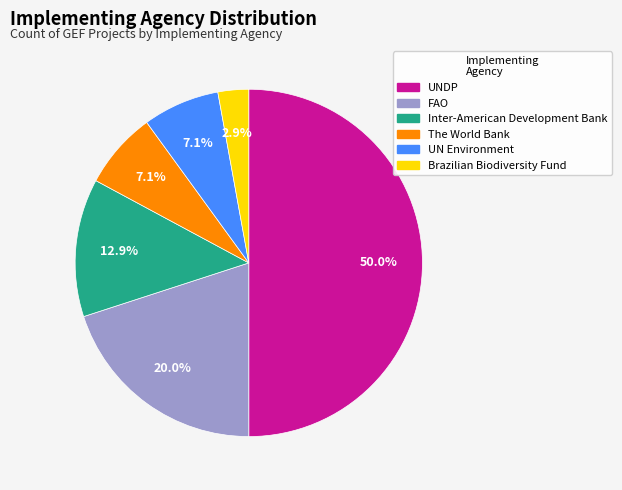

Is Inter-American Development Bank the majority of the pie?

No